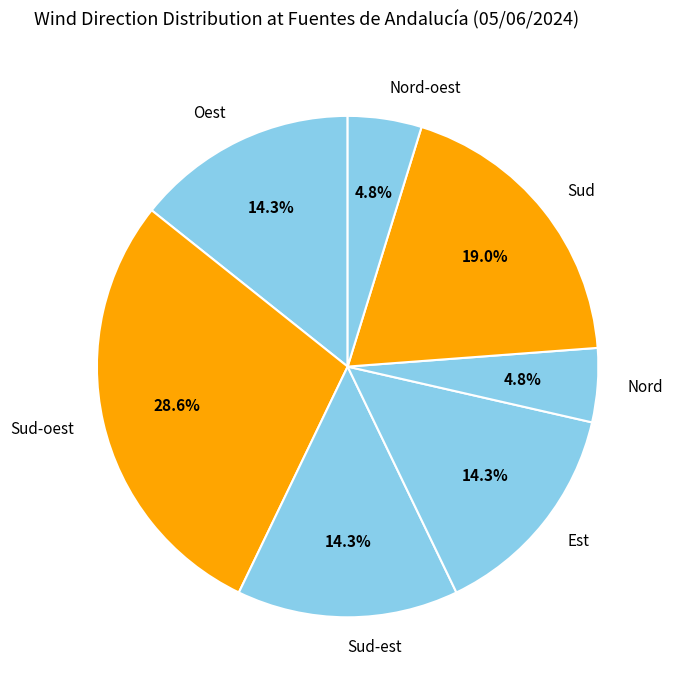

How many slices are in this pie chart?

7